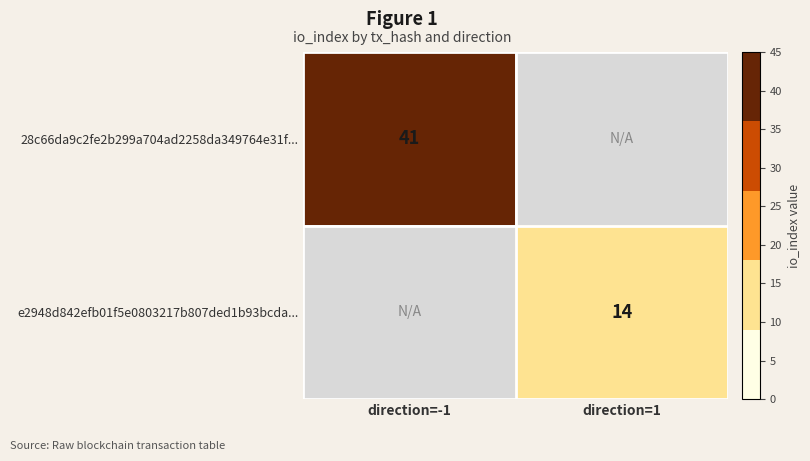

True or false: 28c66da9c2fe2b299a704ad2258da349764e31f... has a value of 41 at direction=-1.

True